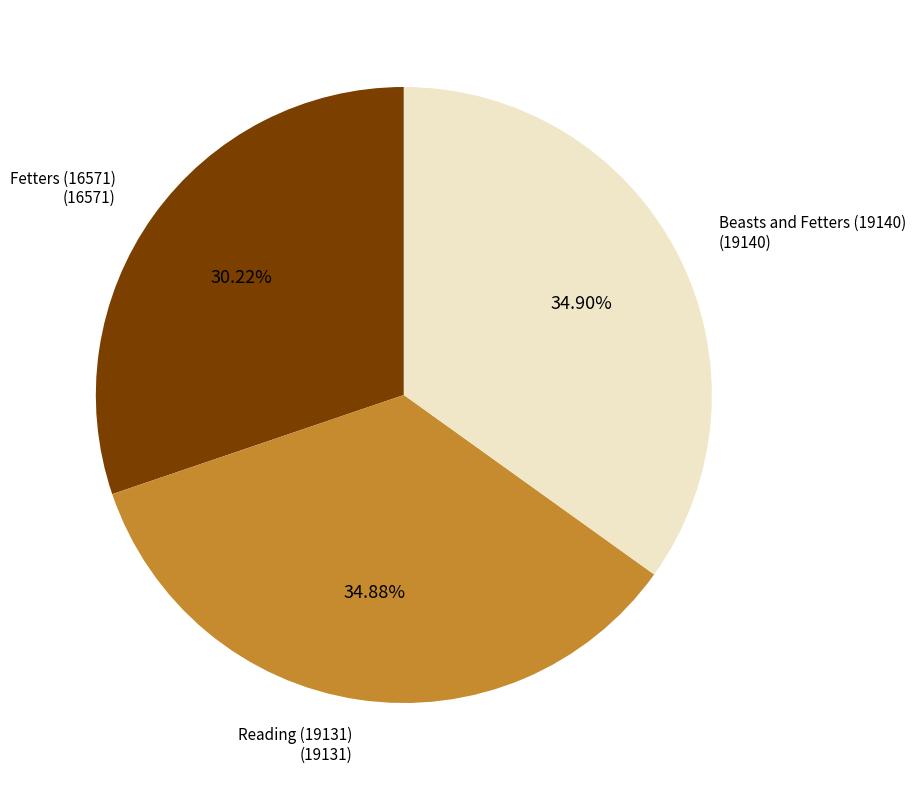

Is there any slice that represents more than half of the pie?

No